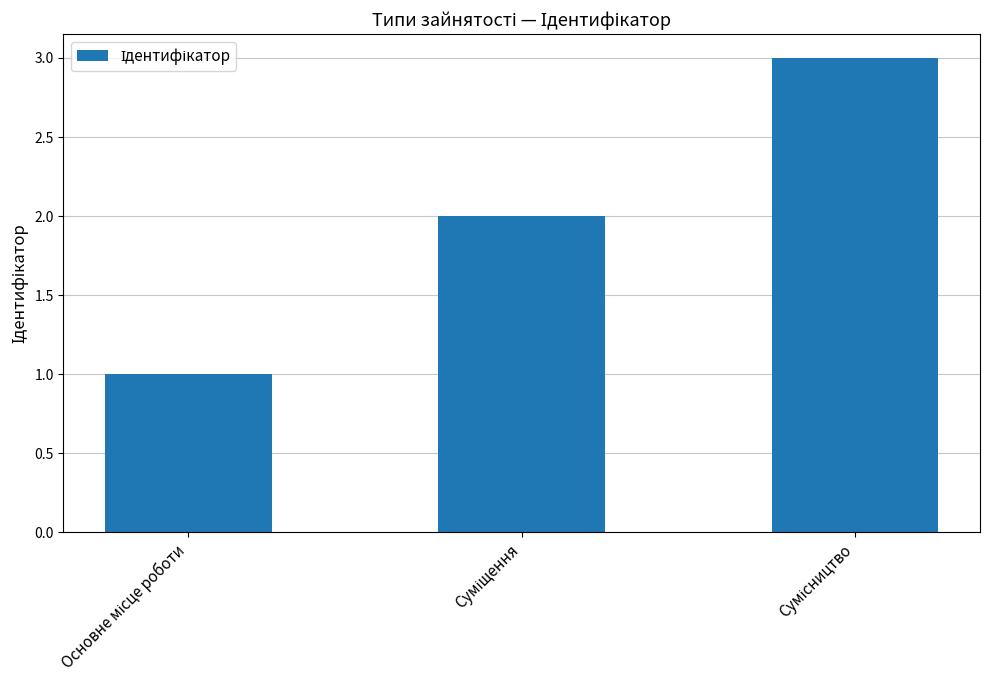

Reading right to left, what are all the values shown in this chart?

3	2	1